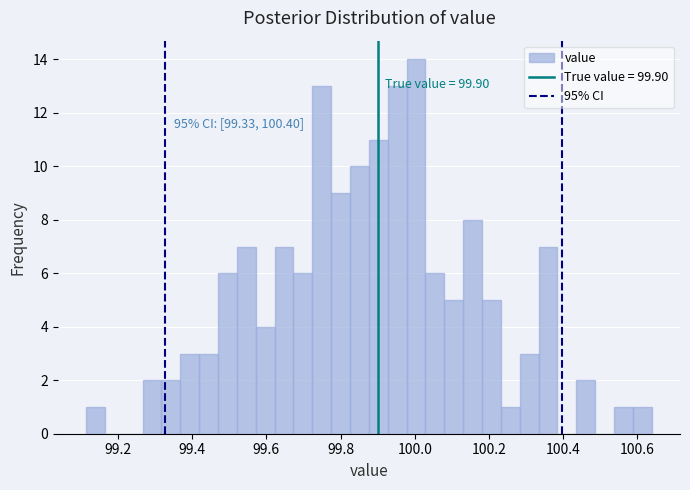

Around what value on the x-axis is the tallest bar? Give the approximate position of its centre, as read against the axis.

100.00